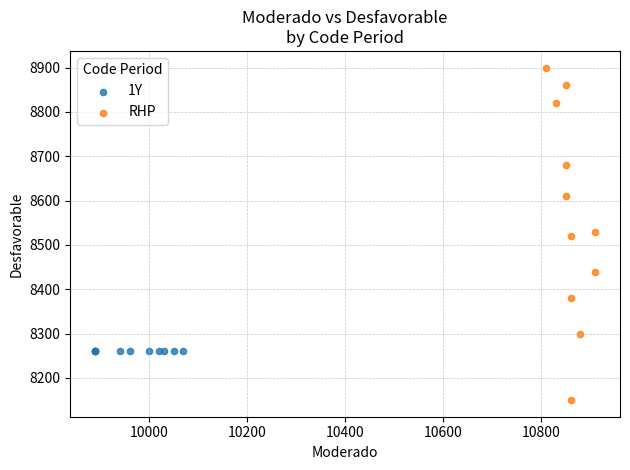

Which series reaches the minimum Y coordinate?

RHP